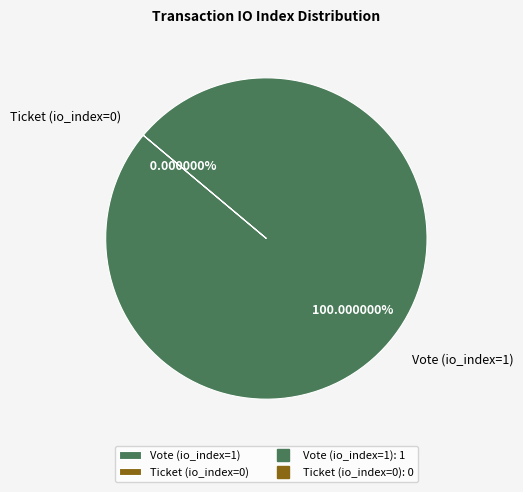

What is the change in value from Vote (io_index=1) to Ticket (io_index=0)?

-1